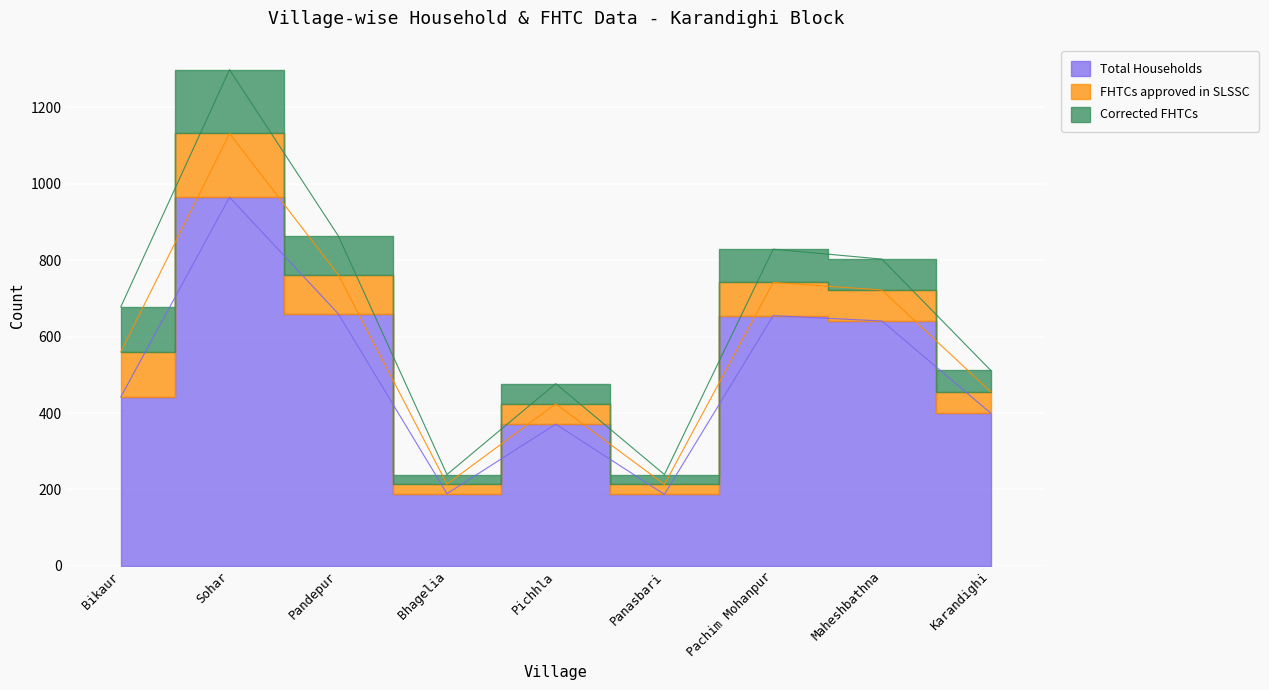

Which has a higher value, Bhagelia or Panasbari?

Bhagelia